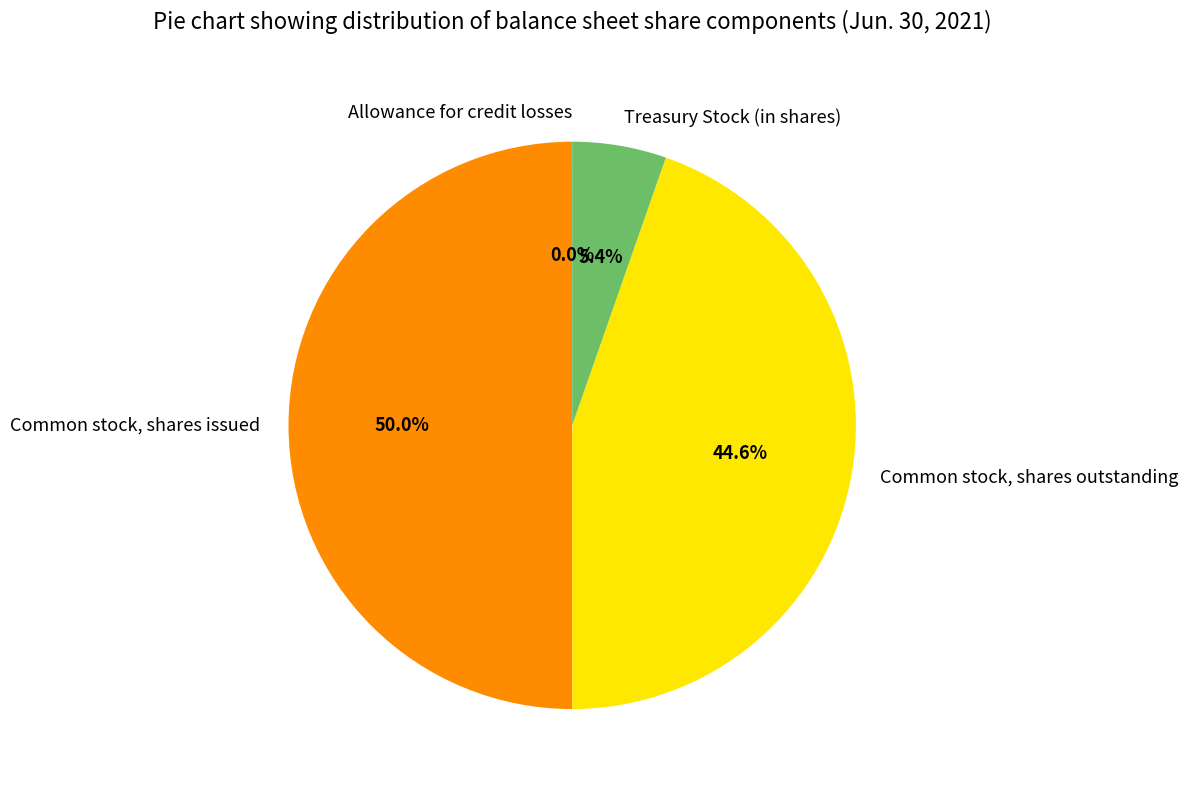

Which category has the biggest portion of the pie?

Common stock, shares issued